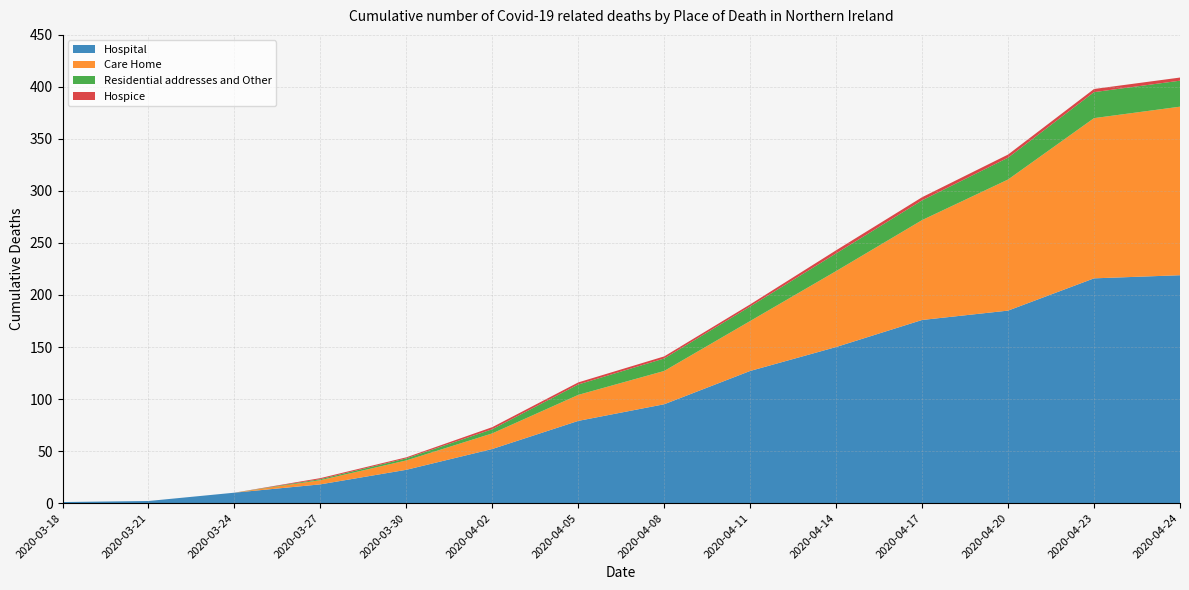

Reading left to right, extract all data points from this chart.

Hospital: 2020-03-18=1	2020-03-21=2	2020-03-24=10	2020-03-27=18	2020-03-30=32	2020-04-02=52	2020-04-05=79	2020-04-08=95	2020-04-11=127	2020-04-14=150	2020-04-17=176	2020-04-20=185	2020-04-23=216	2020-04-24=219
Care Home: 2020-03-18=0	2020-03-21=0	2020-03-24=0	2020-03-27=4	2020-03-30=9	2020-04-02=15	2020-04-05=25	2020-04-08=32	2020-04-11=48	2020-04-14=73	2020-04-17=96	2020-04-20=126	2020-04-23=154	2020-04-24=162
Residential addresses and Other: 2020-03-18=0	2020-03-21=0	2020-03-24=0	2020-03-27=1	2020-03-30=2	2020-04-02=4	2020-04-05=10	2020-04-08=12	2020-04-11=14	2020-04-14=17	2020-04-17=19	2020-04-20=21	2020-04-23=25	2020-04-24=25
Hospice: 2020-03-18=0	2020-03-21=0	2020-03-24=0	2020-03-27=1	2020-03-30=1	2020-04-02=2	2020-04-05=2	2020-04-08=2	2020-04-11=2	2020-04-14=3	2020-04-17=3	2020-04-20=3	2020-04-23=3	2020-04-24=3